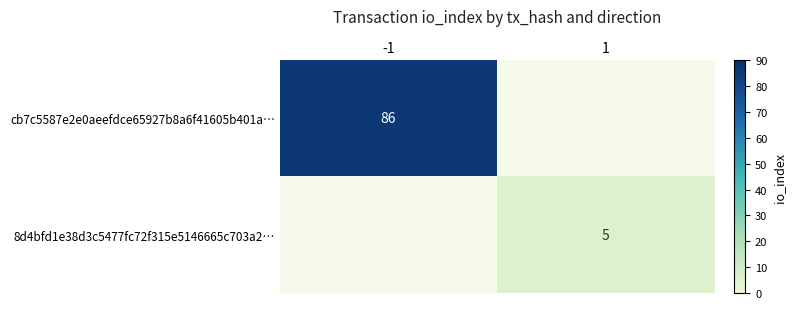

What is the greatest value displayed?

86.0